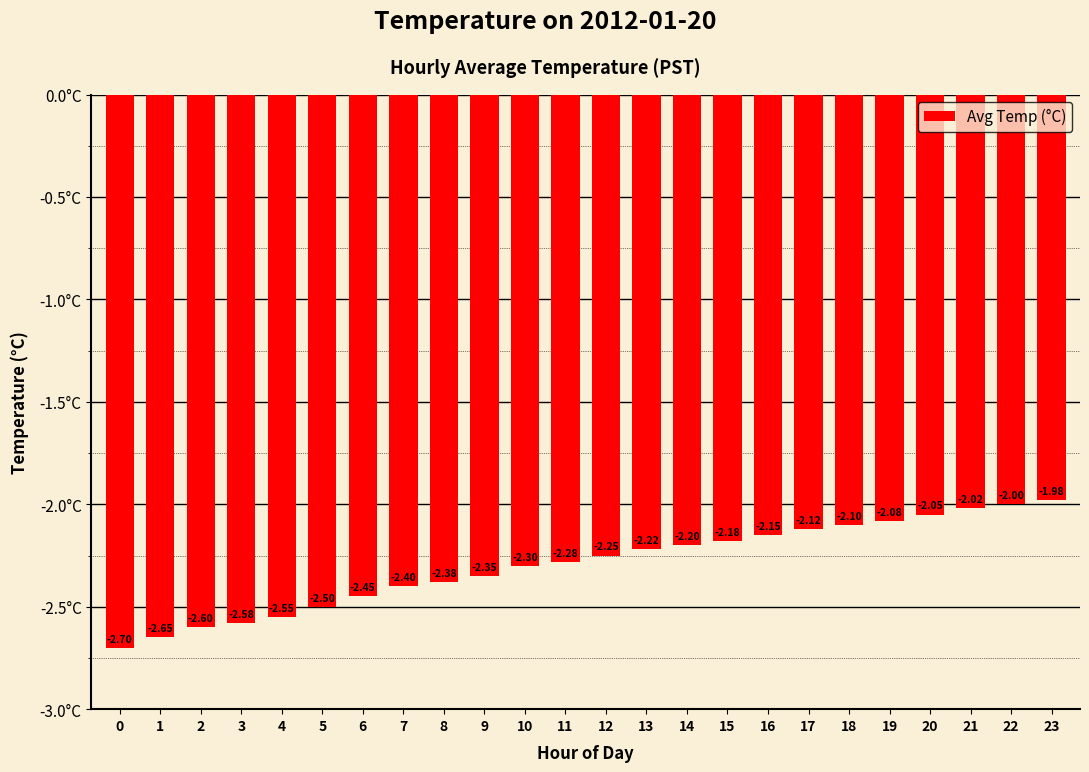

What is the sum of all values?

-55.1